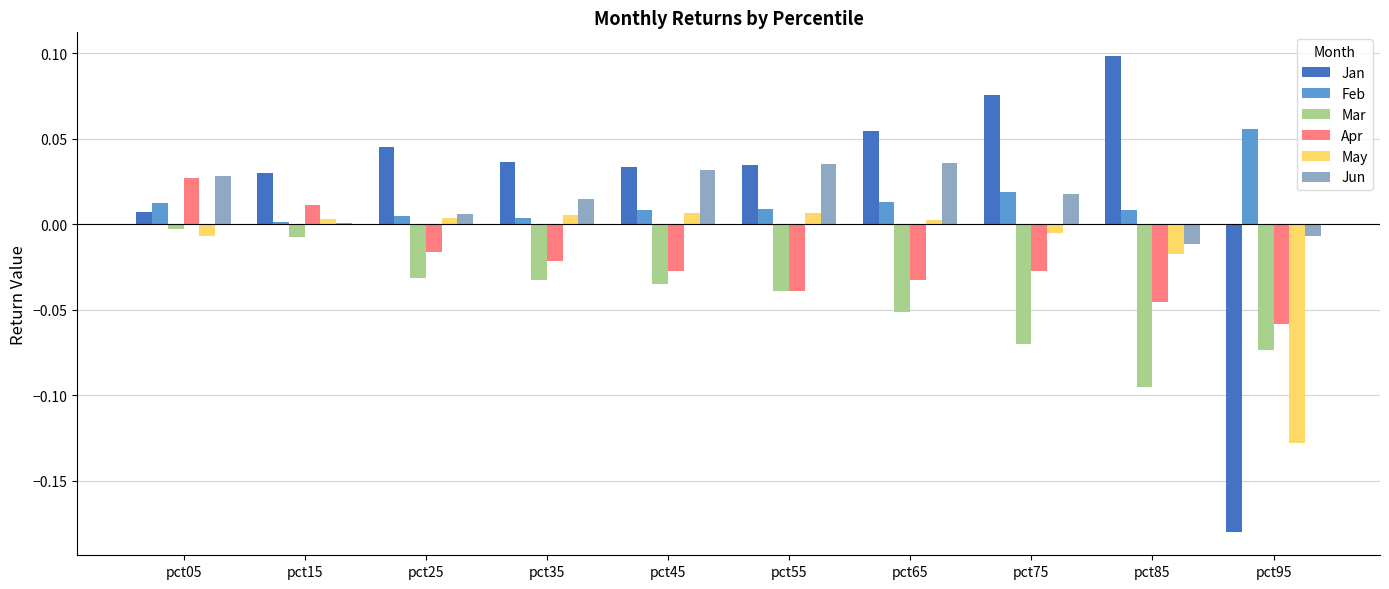

What is the total value across all series at pct95?

-0.4